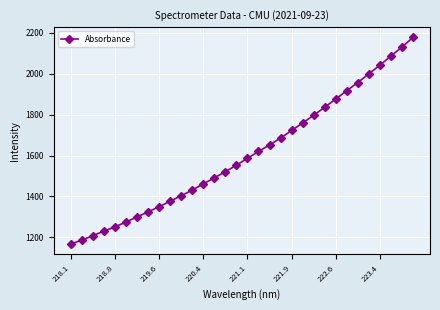

What is the minimum value shown in the chart?

1167.4